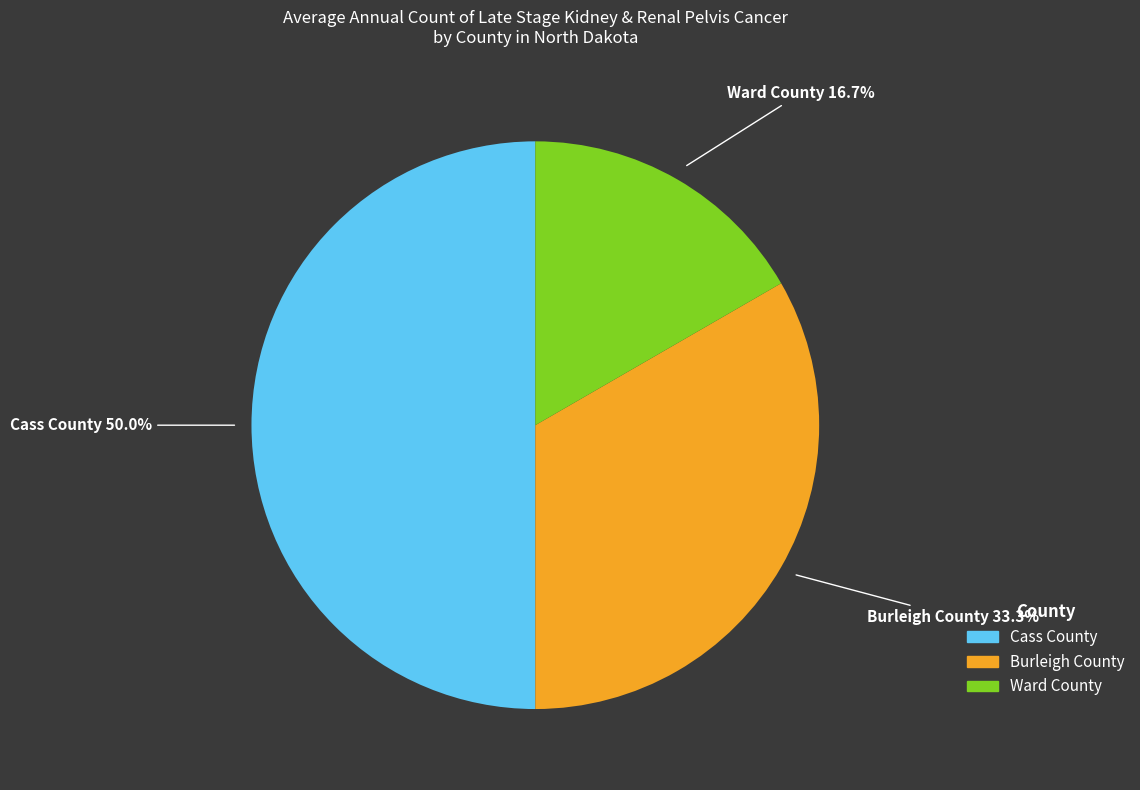

To the nearest percent, what portion does Cass County represent?

50%